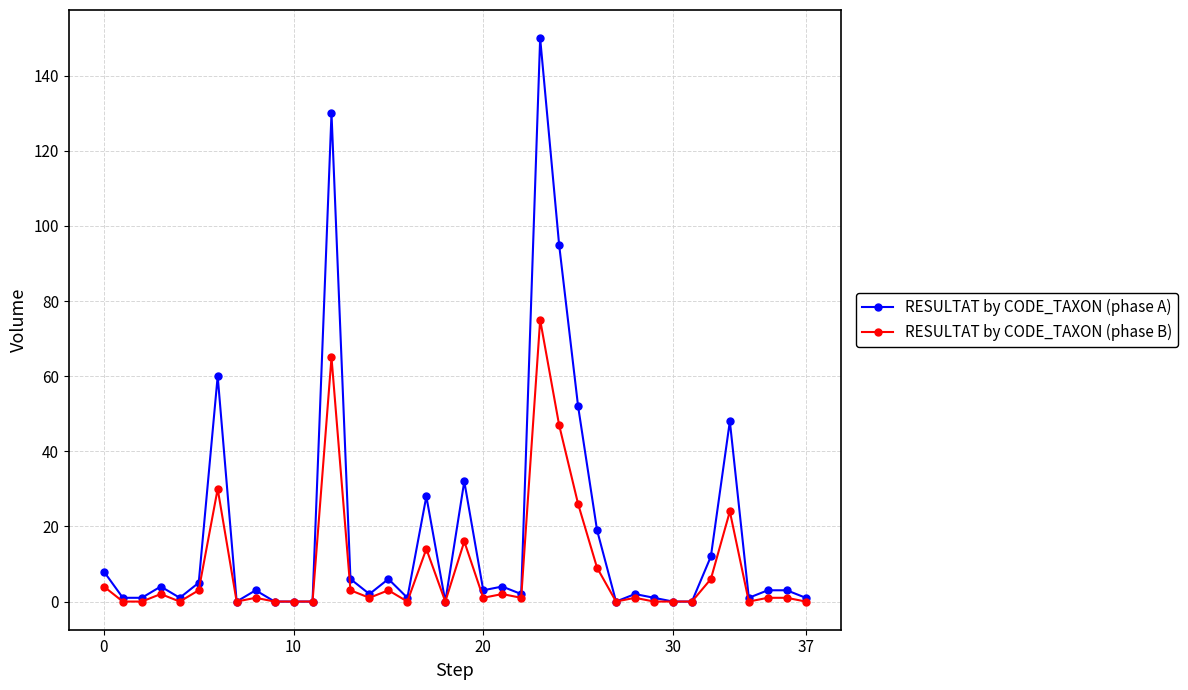

Which series has the largest range (max minus min)?

RESULTAT by CODE_TAXON (phase A)